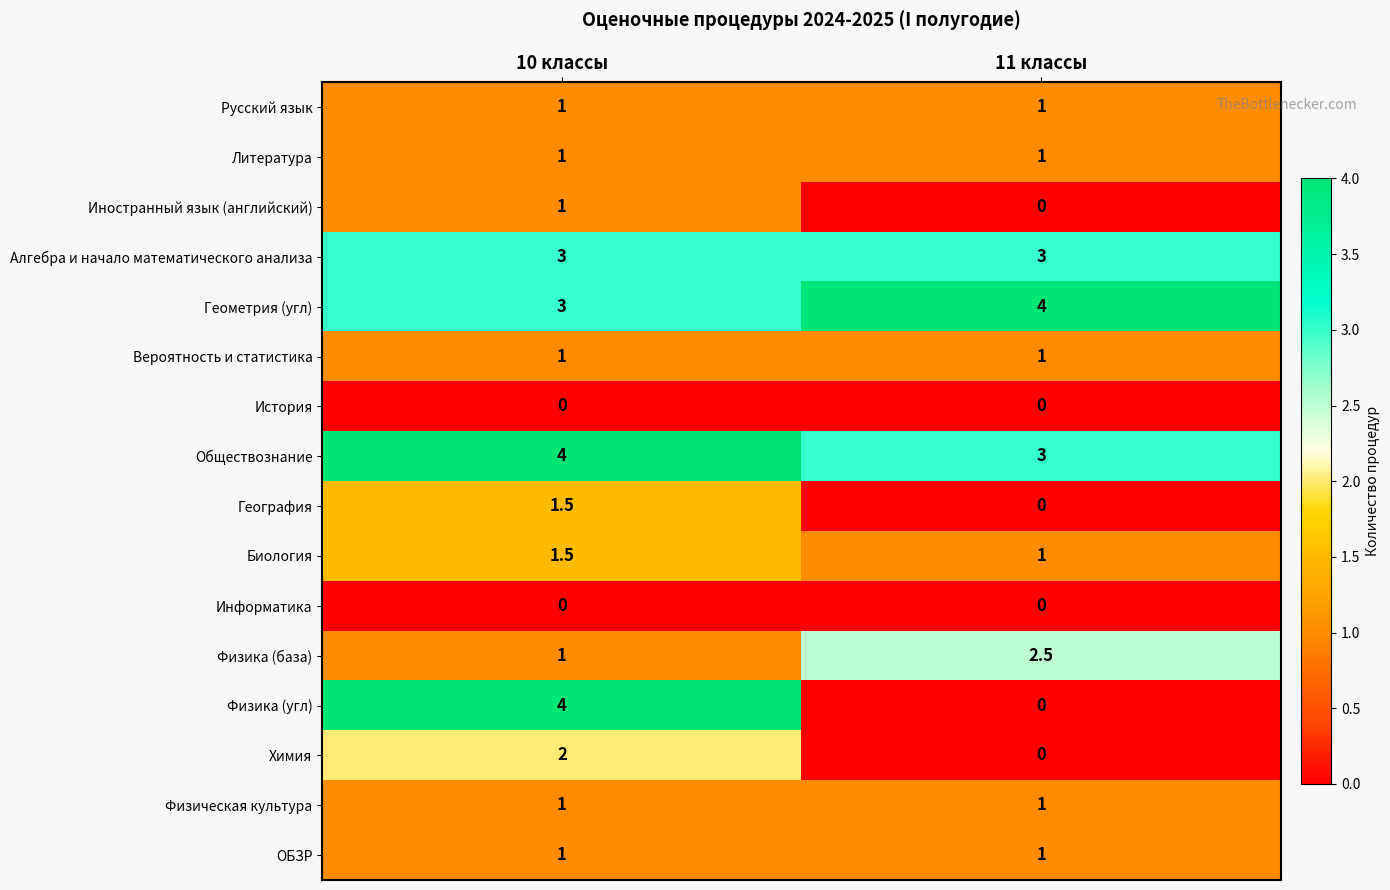

What is the maximum value for Иностранный язык (английский)?

1.0